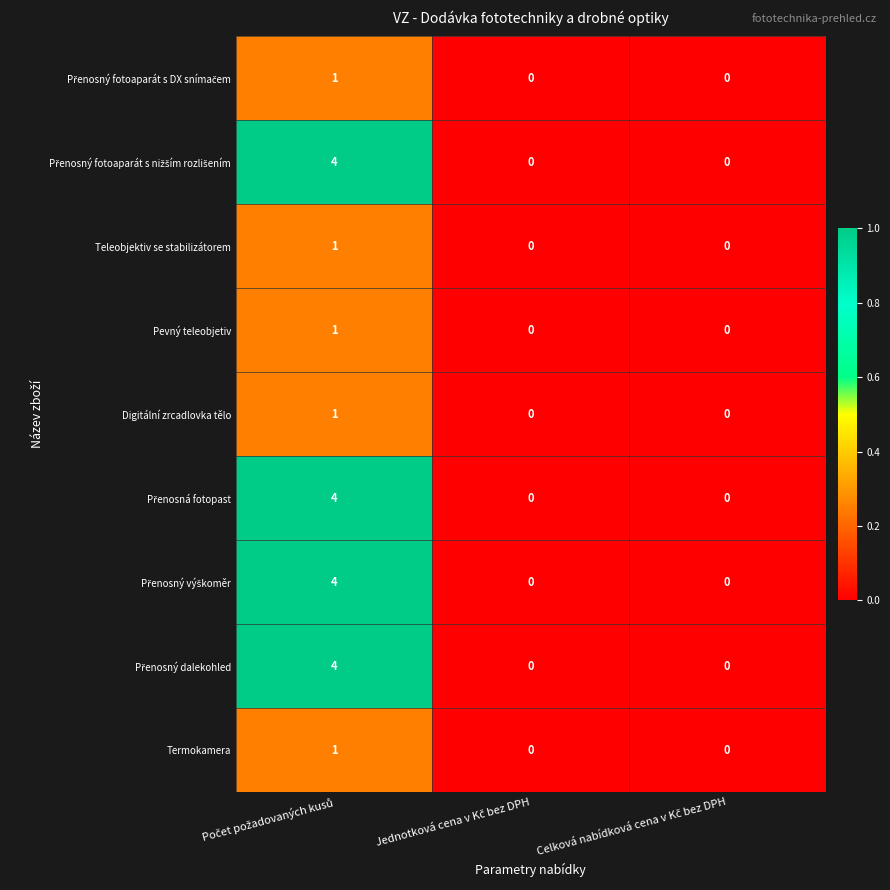

What is the maximum value shown in the chart?

4